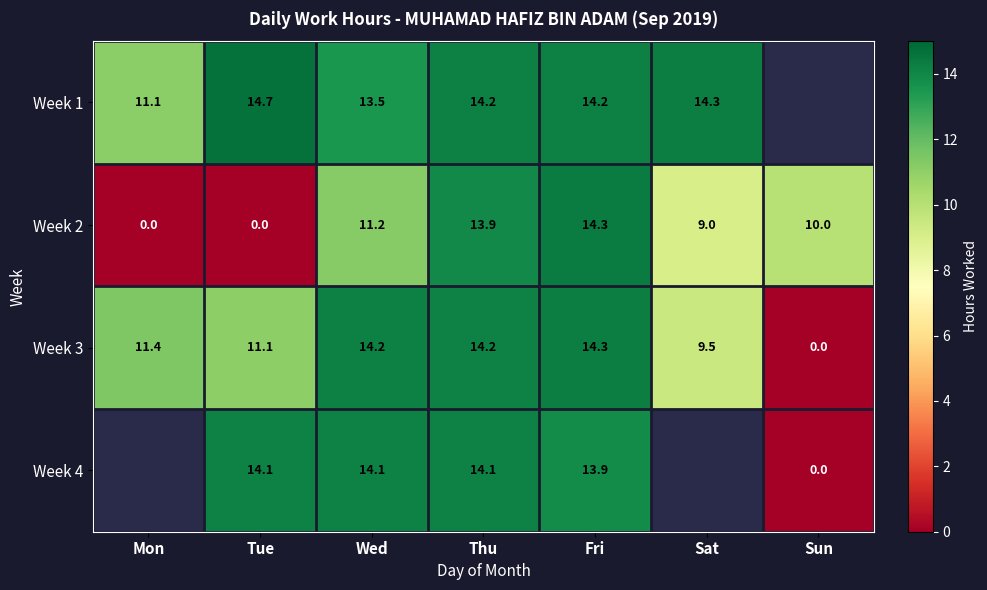

At which label does Week 3 reach its peak?

Fri